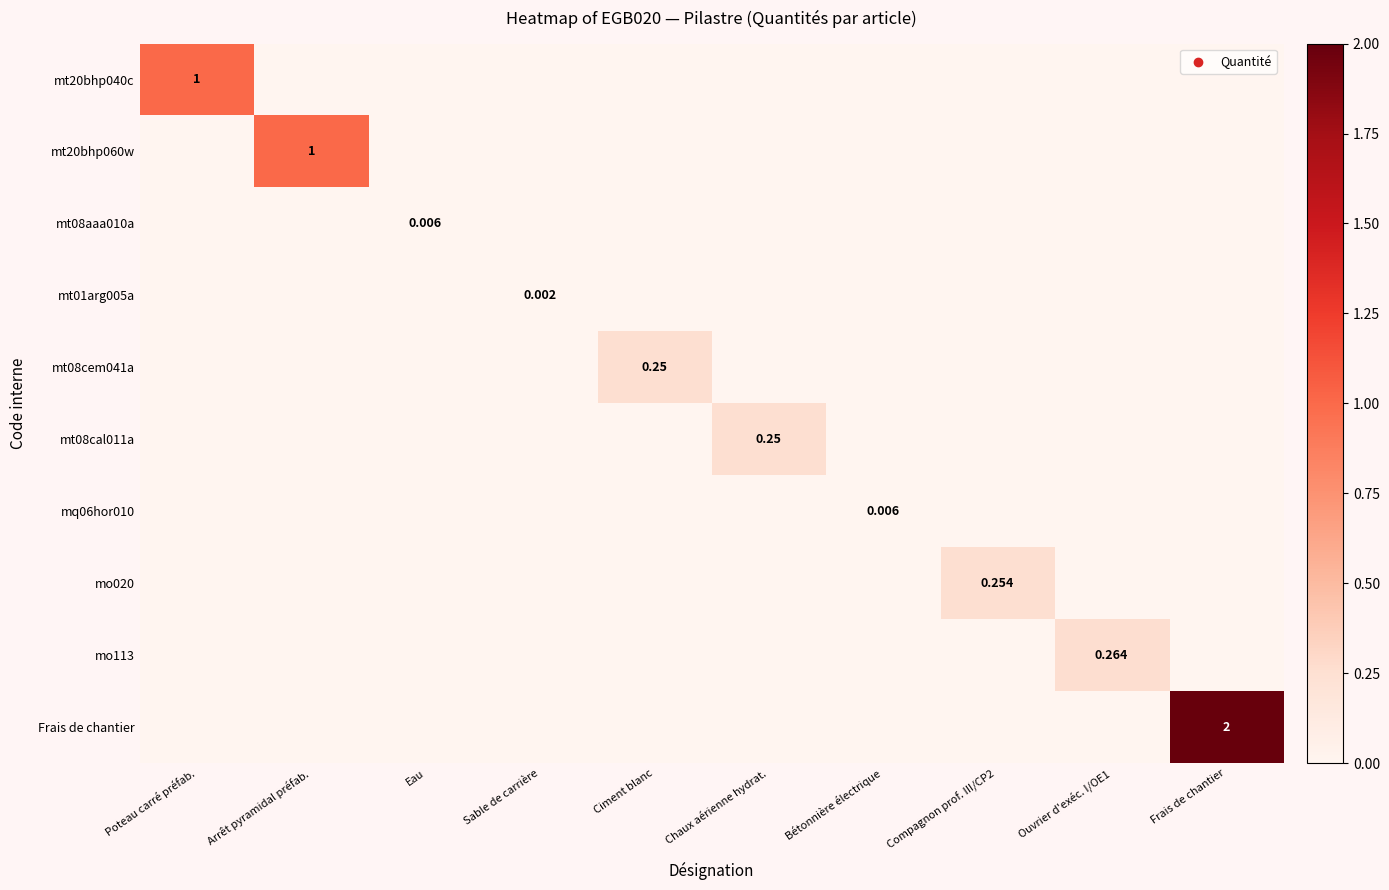

What is the total value across all series at Arrêt pyramidal préfab.?

1.0